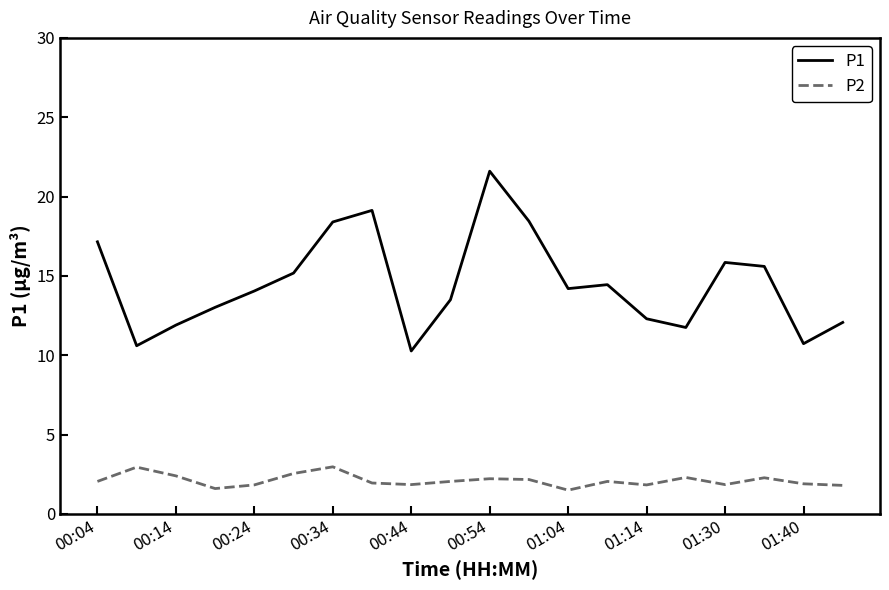

Which series has the largest range (max minus min)?

P1